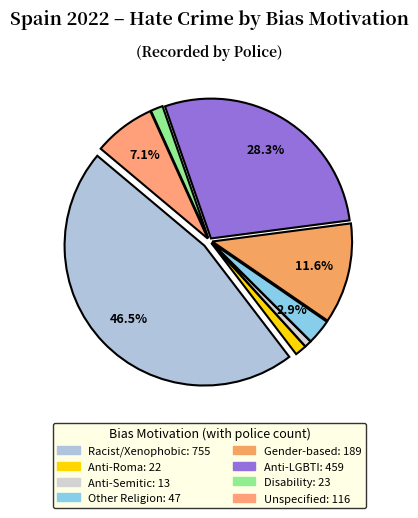

Does any single category account for the majority?

No